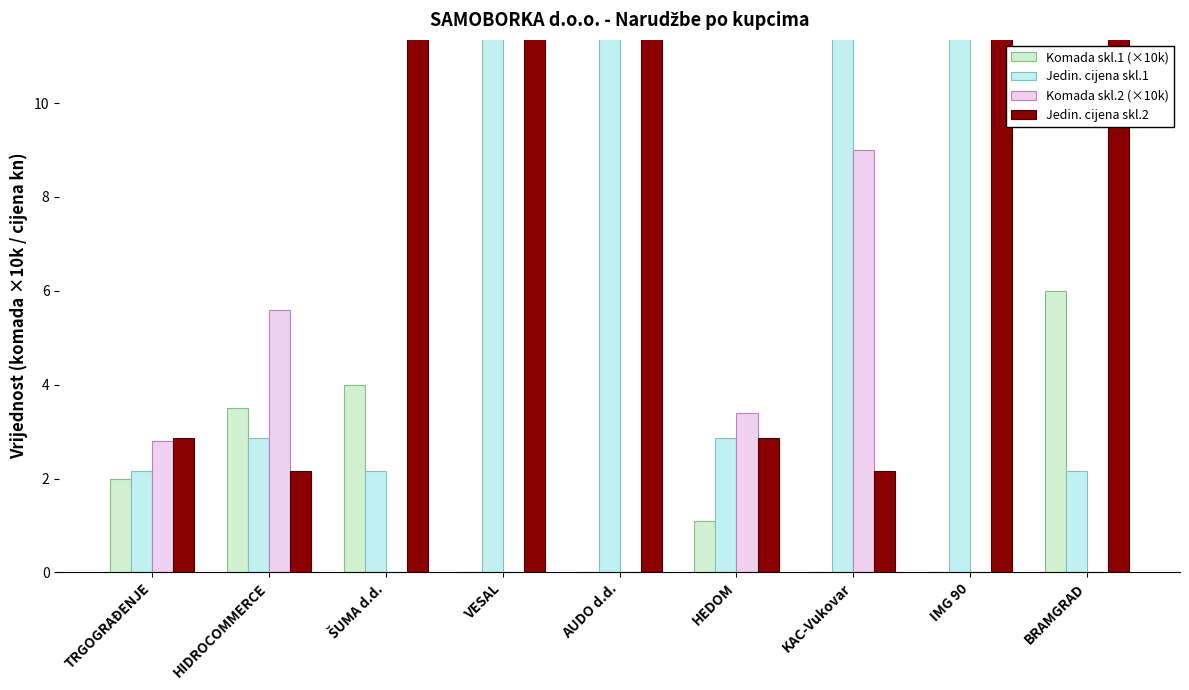

Between HIDROCOMMERCE and BRAMGRAD, which series saw the biggest shift?

Jedin. cijena skl.2